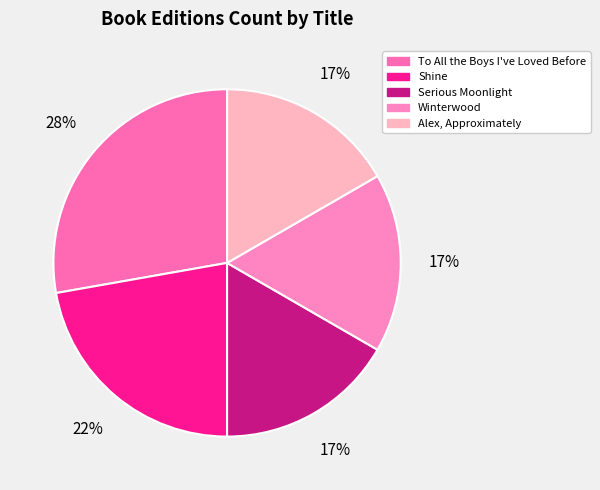

True or false: Alex, Approximately accounts for 17% of the total.

True